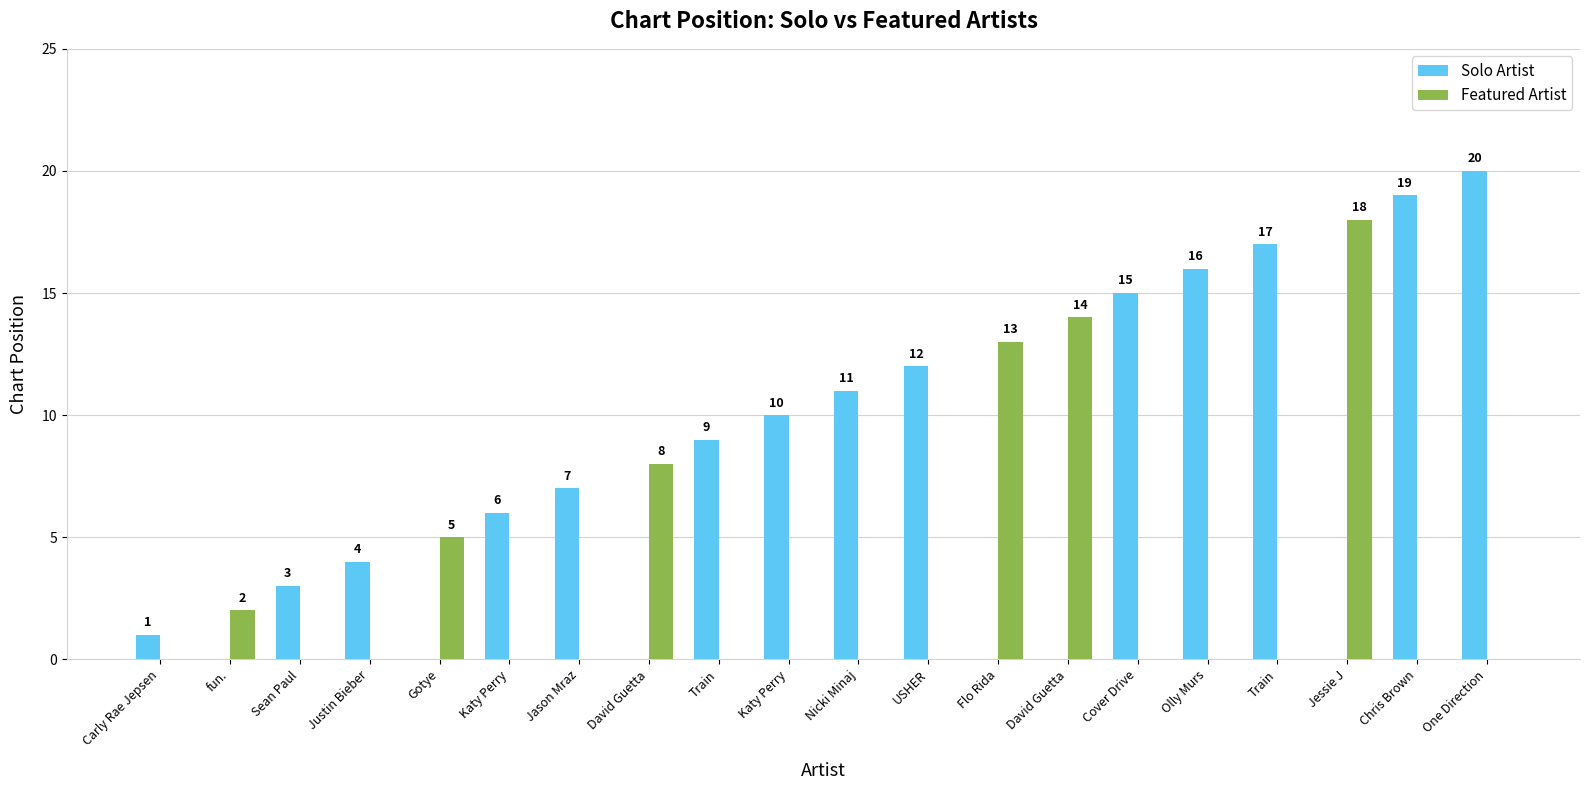

At which category is the sum across all series the highest?

One Direction